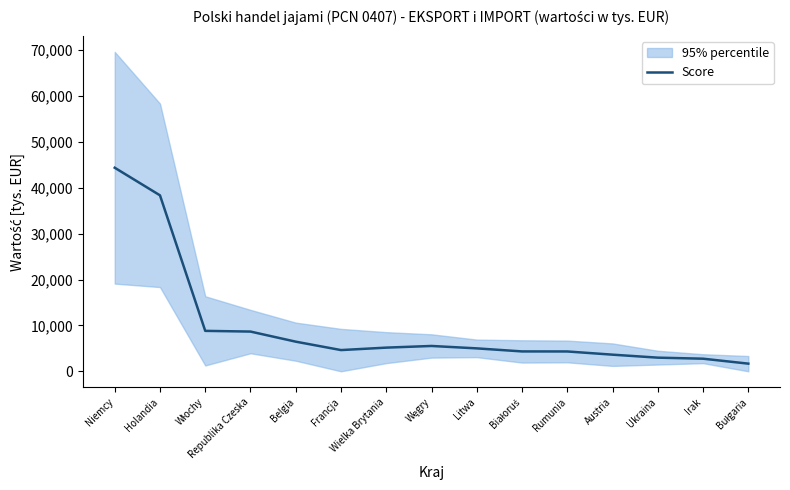

How many data points are above 4996?

8